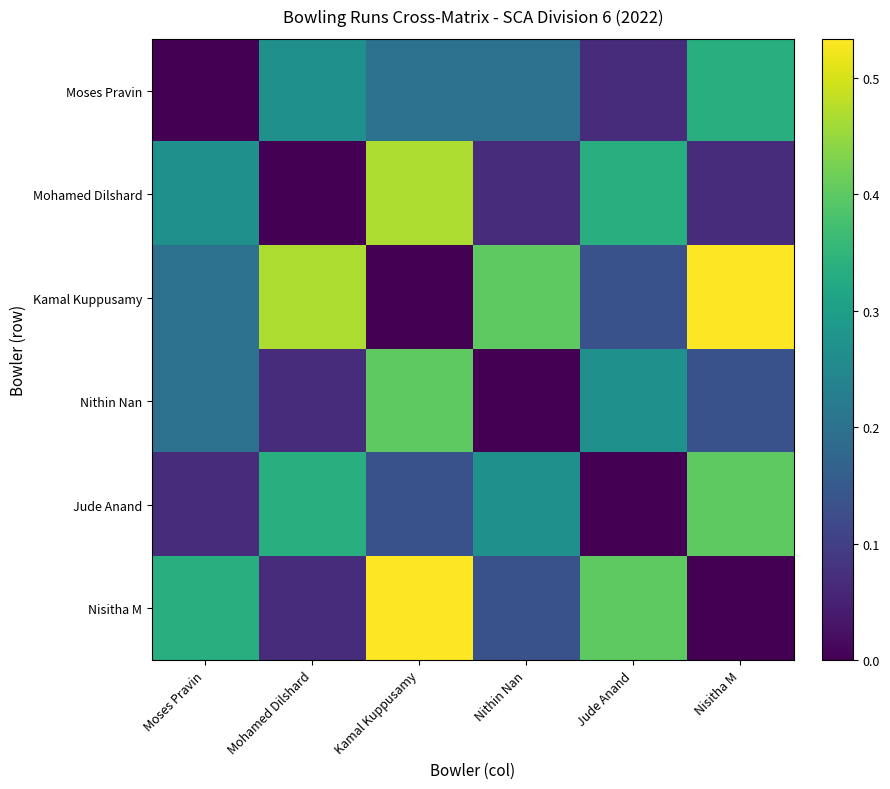

What is the greatest value displayed?

0.5